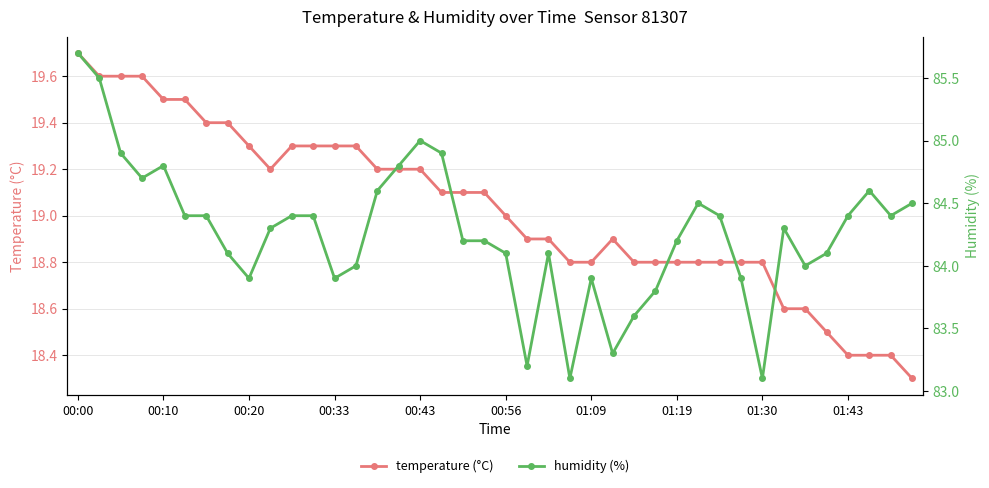

At which label does temperature (°C) first exceed 19?

00:00